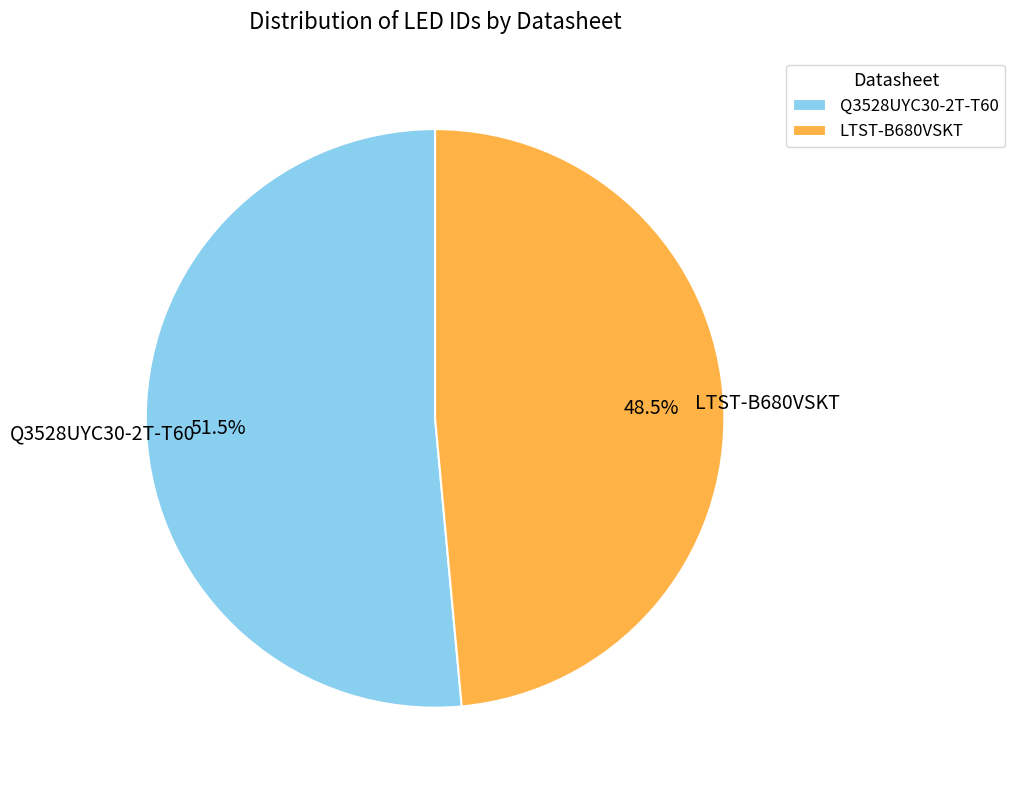

To the nearest percent, what is the difference between the largest and smallest slice percentages?

3%